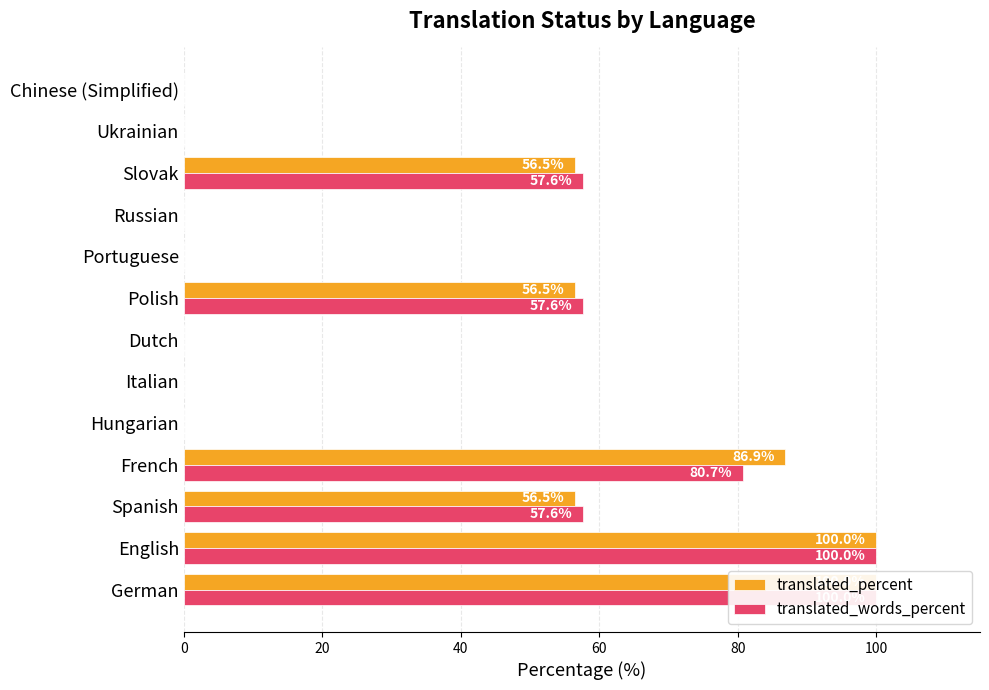

How many groups of bars are there?

13